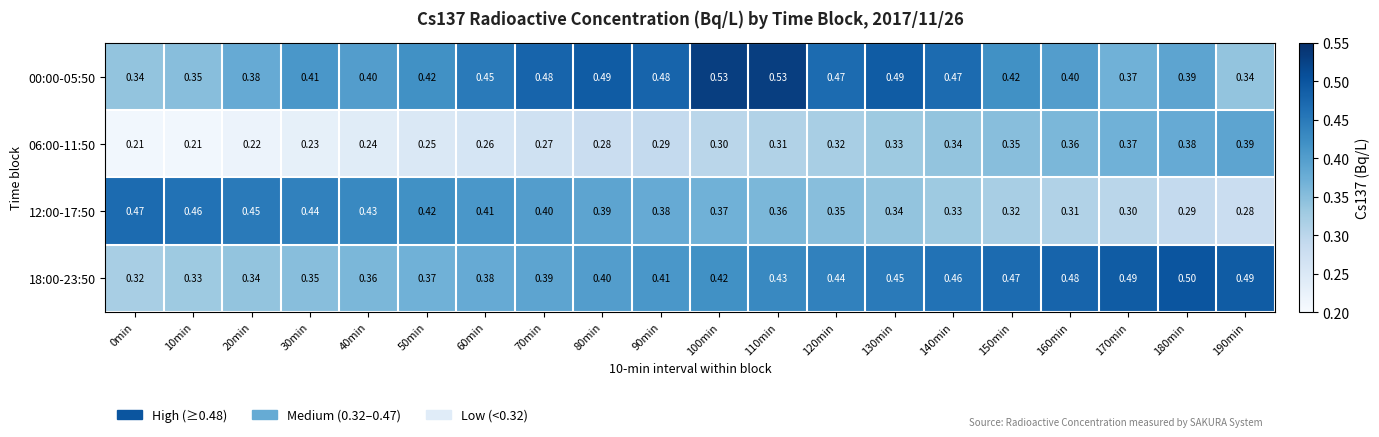

Is the value of 06:00-11:50 at 10min greater than the value of 00:00-05:50 at 70min?

No